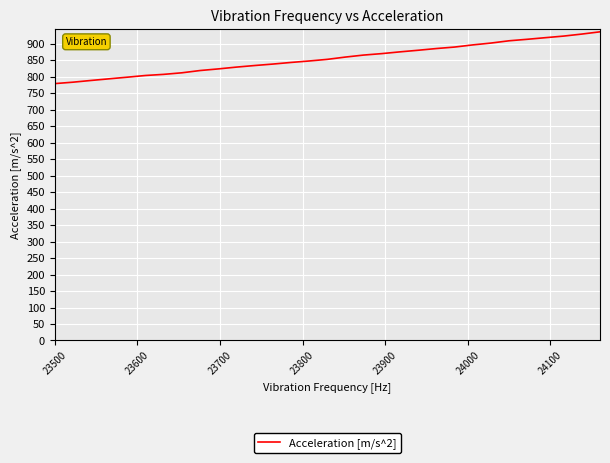

What is the greatest value displayed?

936.1